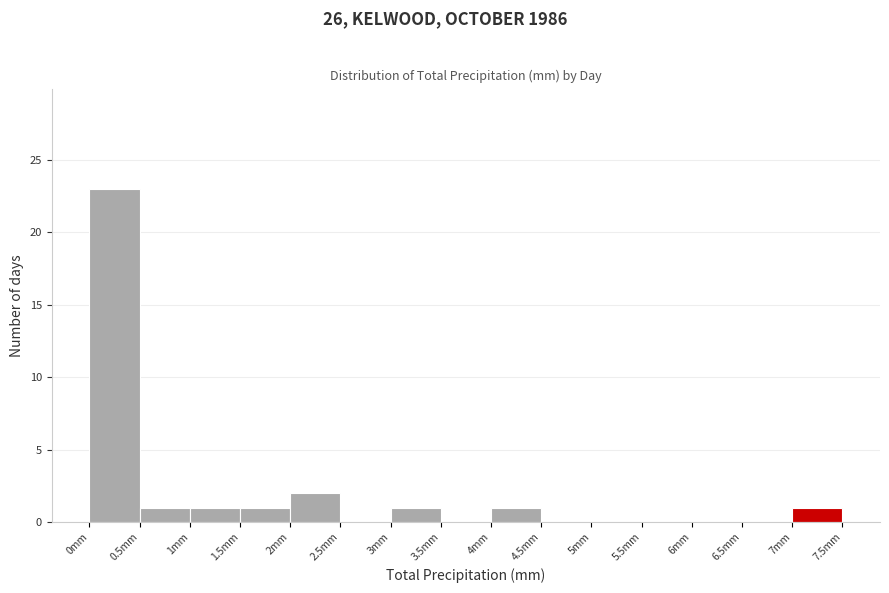

Over which range of the x-axis is the bar tallest?

0.0 to 0.5